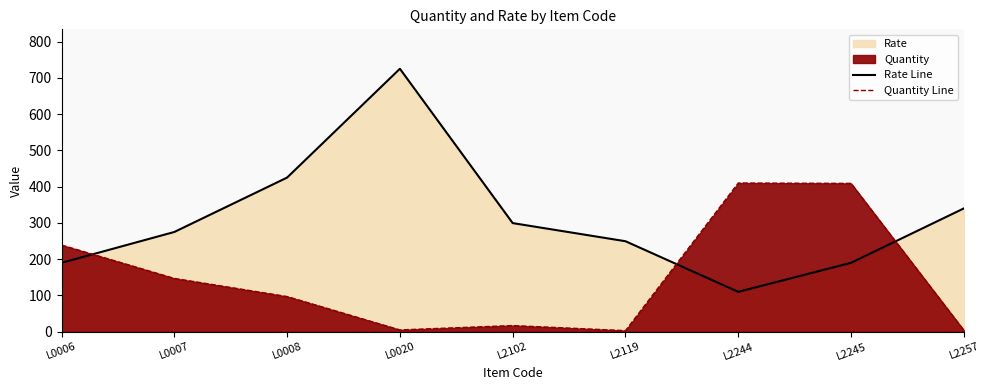

How many lines are shown in the chart?

2